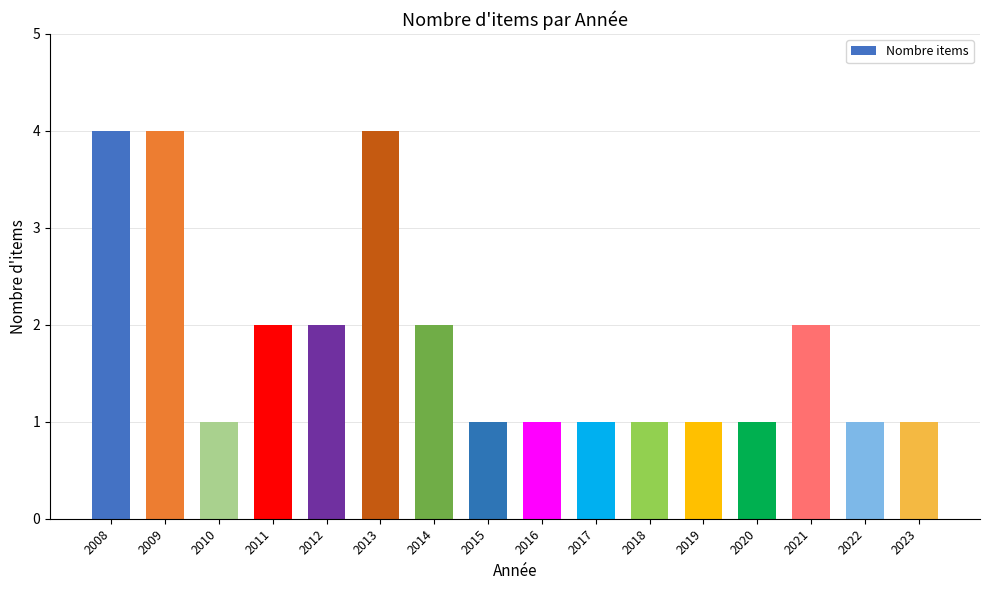

The chart shows a value of 0 at 2020. True or false?

False